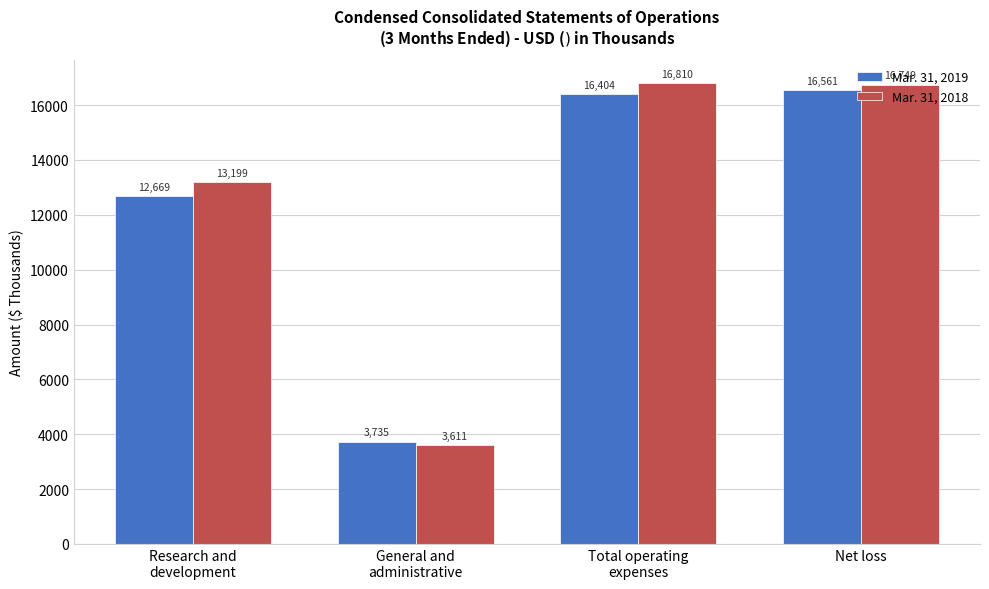

What is the sum of the Mar. 31, 2018 values at Total operating
expenses and Research and
development?

30009